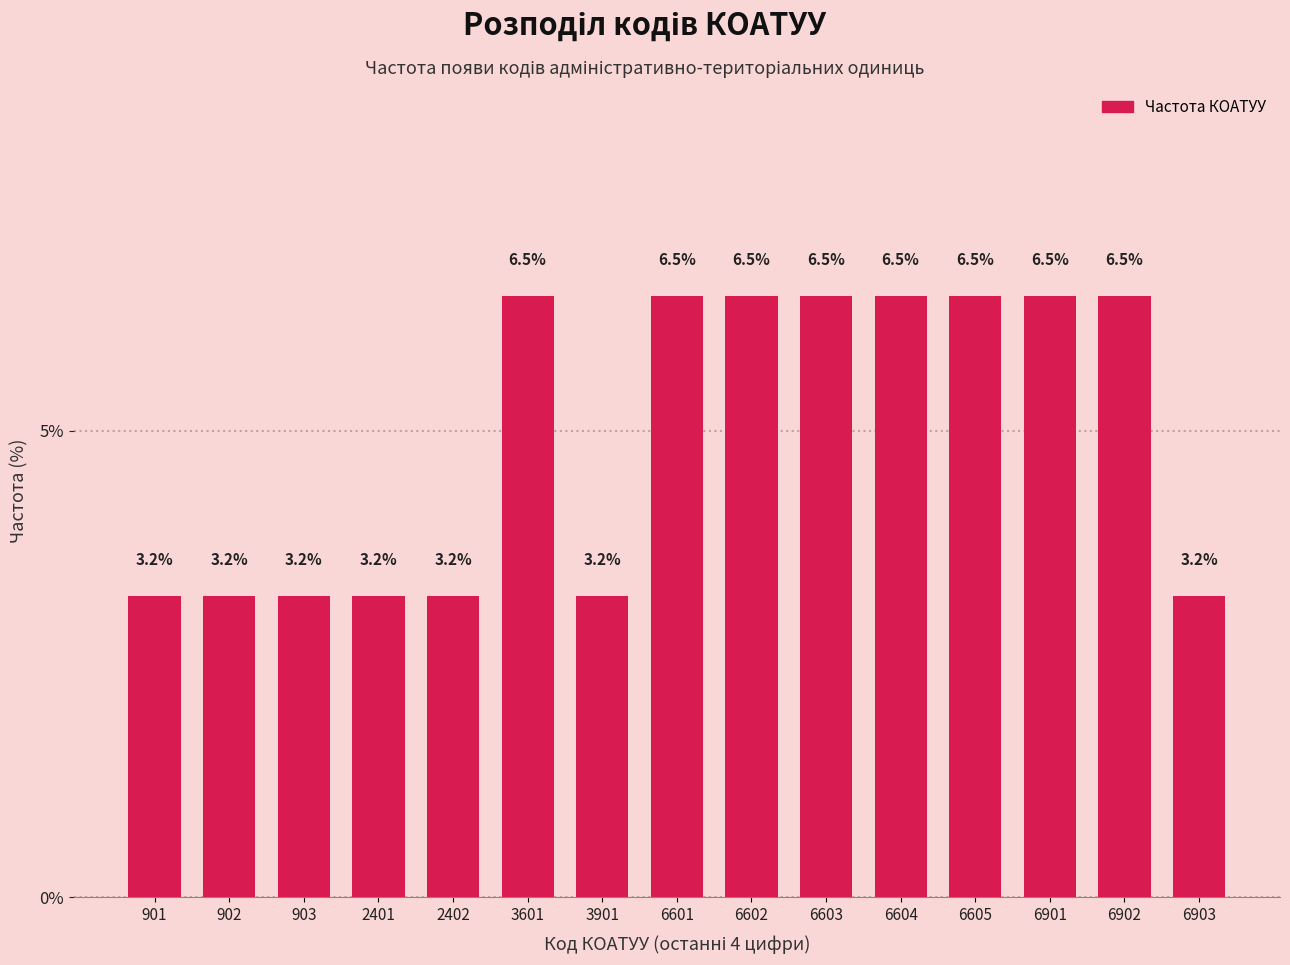

Reading left to right, extract all data points from this chart.

3.2	3.2	3.2	3.2	3.2	6.5	3.2	6.5	6.5	6.5	6.5	6.5	6.5	6.5	3.2